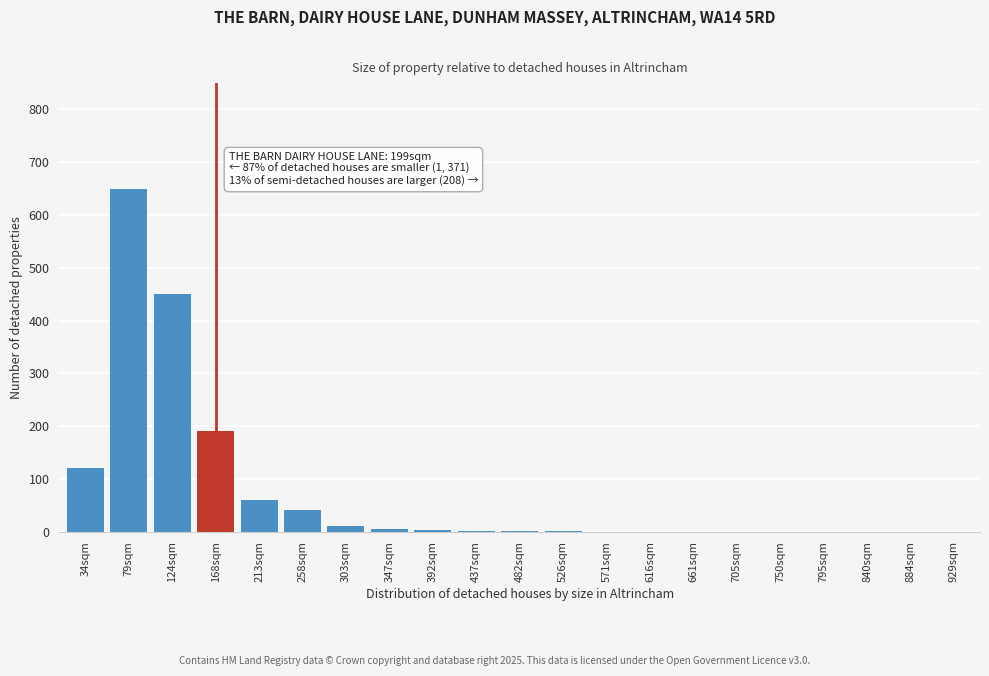

What is the change in value from 34sqm to 213sqm?

-60